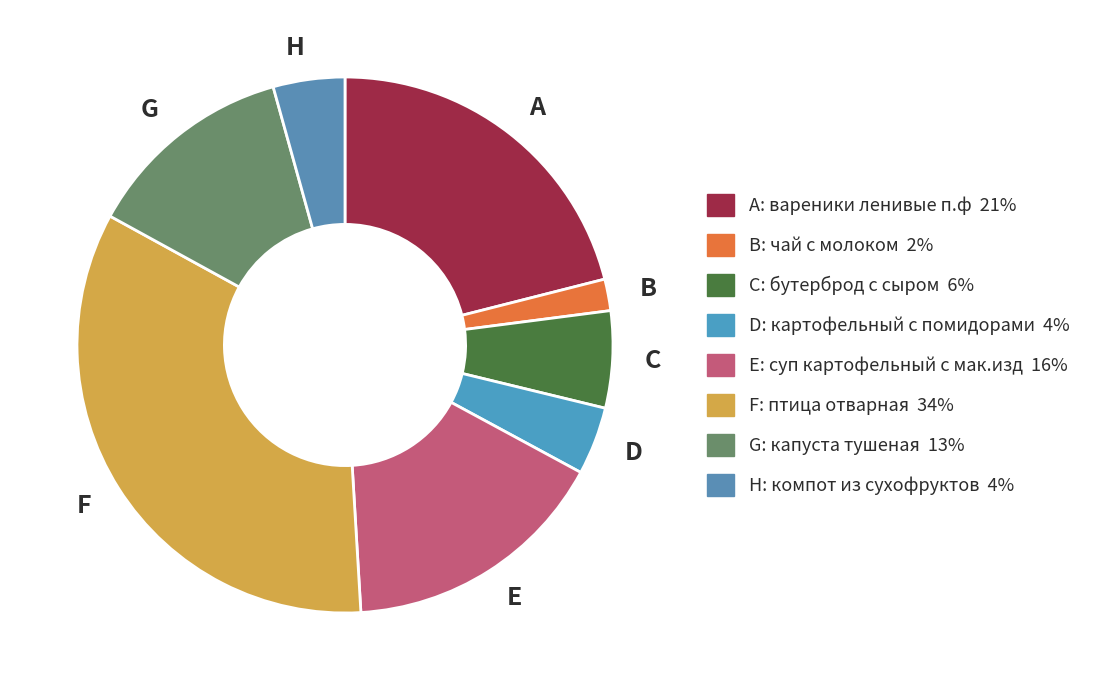

The B slice represents 2% of the pie. True or false?

True